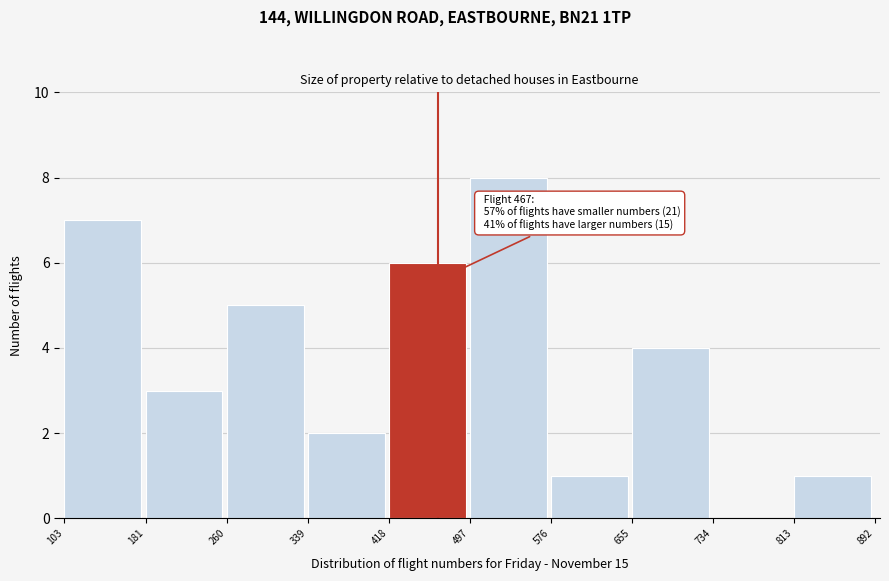

Over which range of the x-axis is the bar tallest?

497 to 576